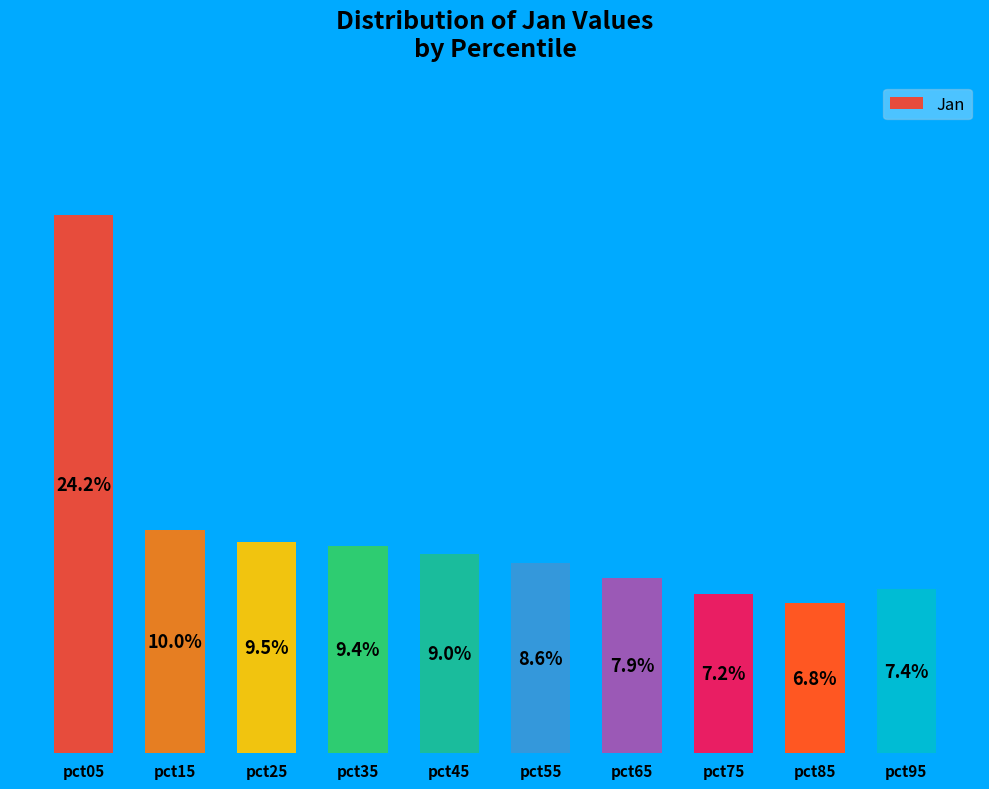

Which has a higher value, pct25 or pct85?

pct25